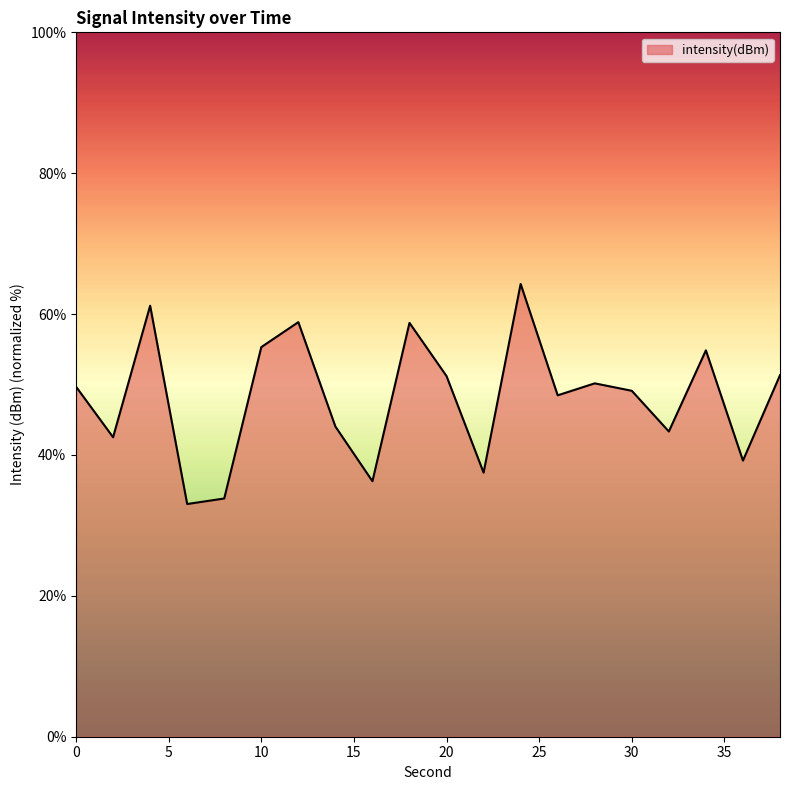

Does the chart have visible grid lines?

No